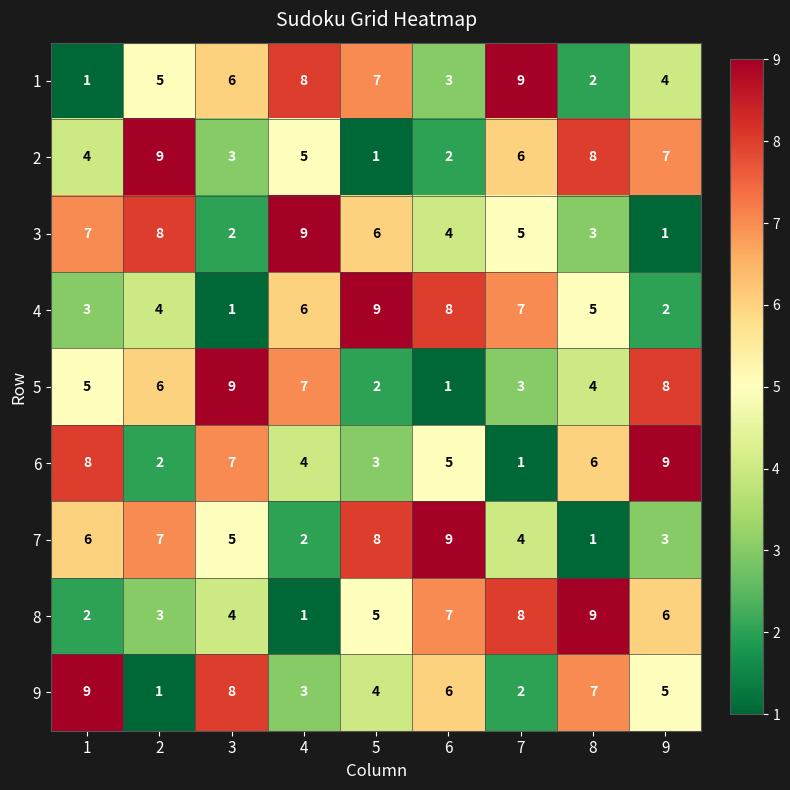

Rank the series at 6 from lowest to highest value.

5, 2, 1, 3, 6, 9, 8, 4, 7